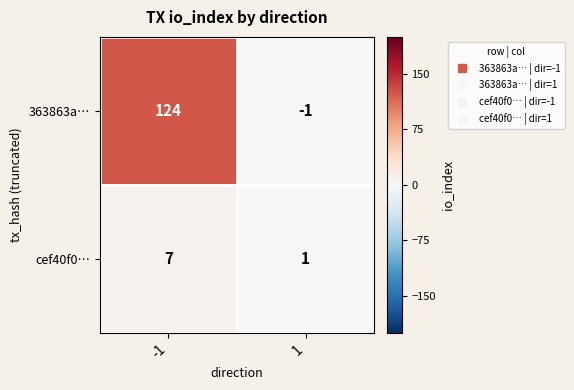

What is the approximate value of cef40f0… at -1?

7